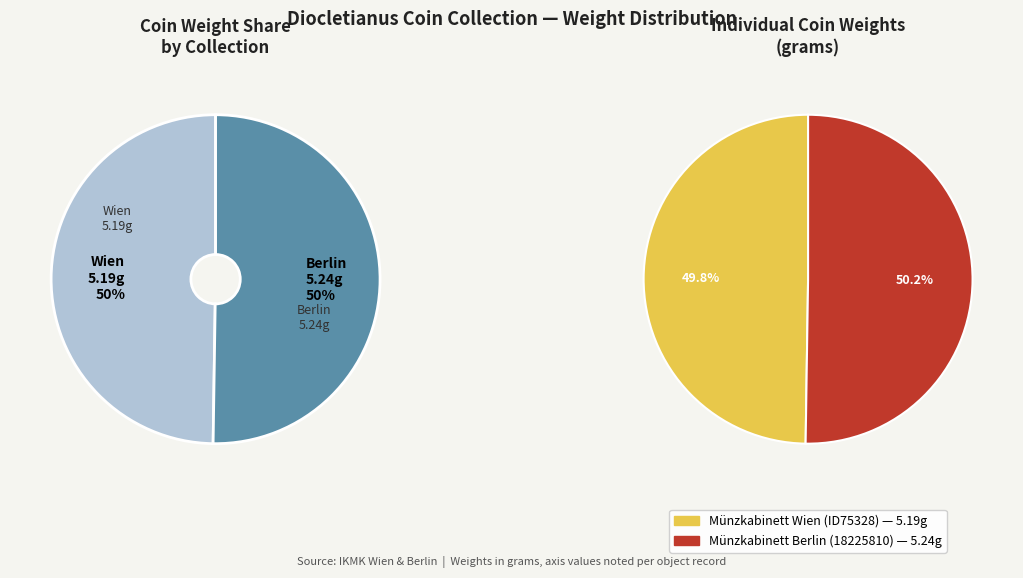

What is the largest slice in the pie chart?

Münzkabinett Berlin (18225810)